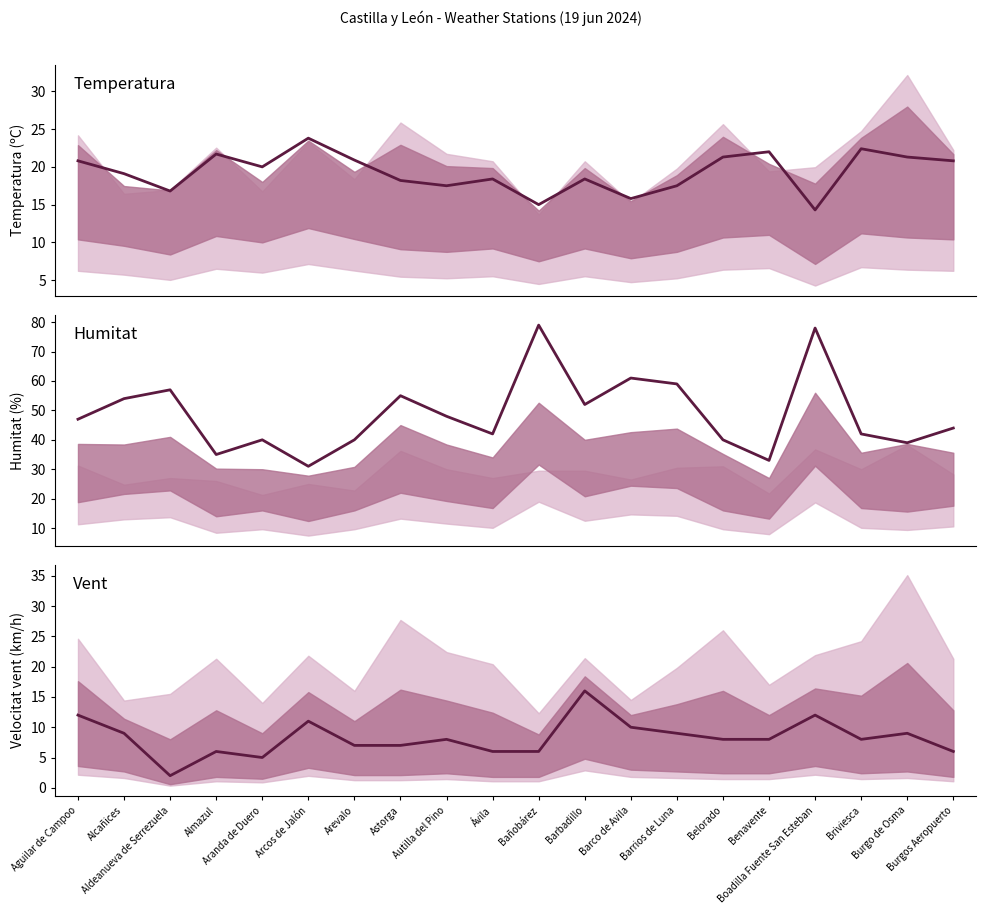

What is the maximum value shown in the chart?

79.0